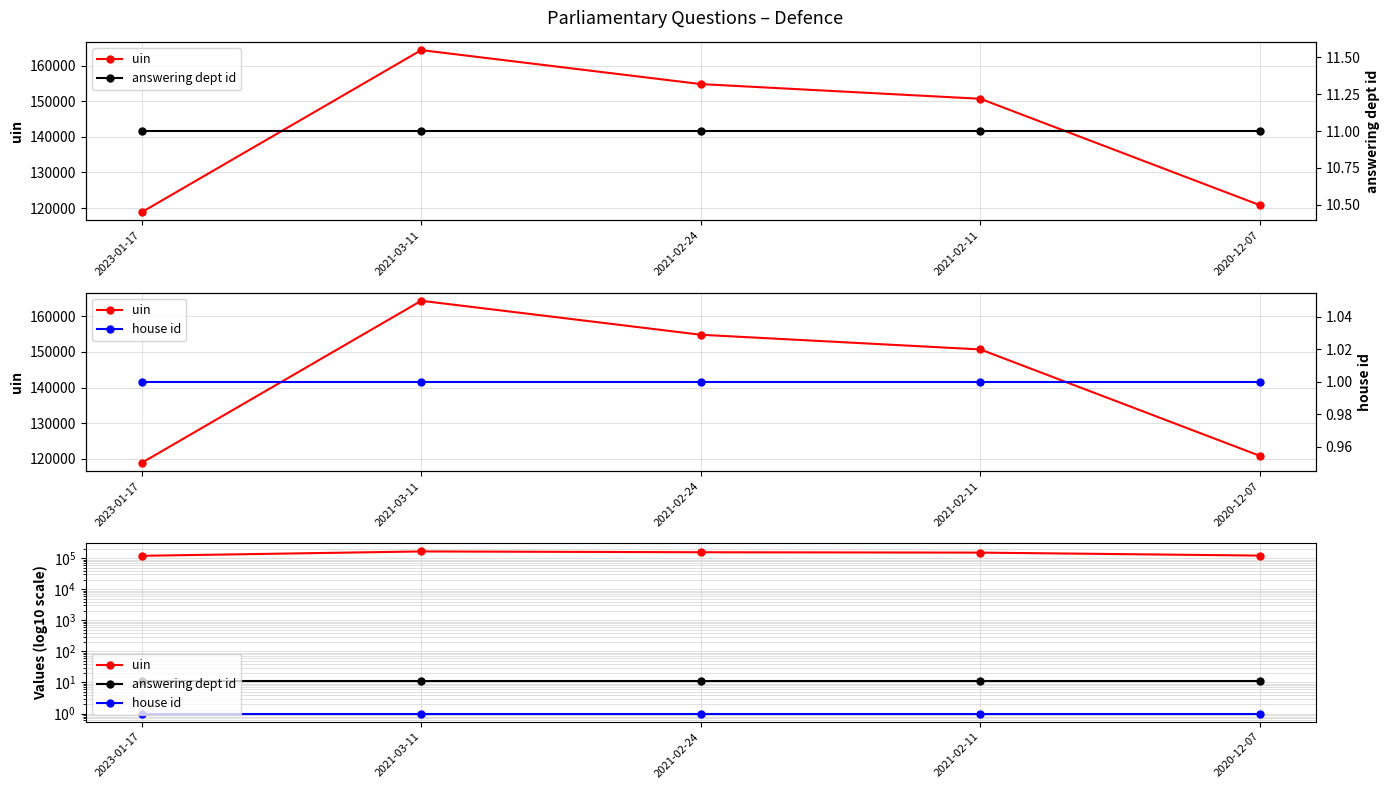

True or false: answering dept id and house id cross at least once.

False